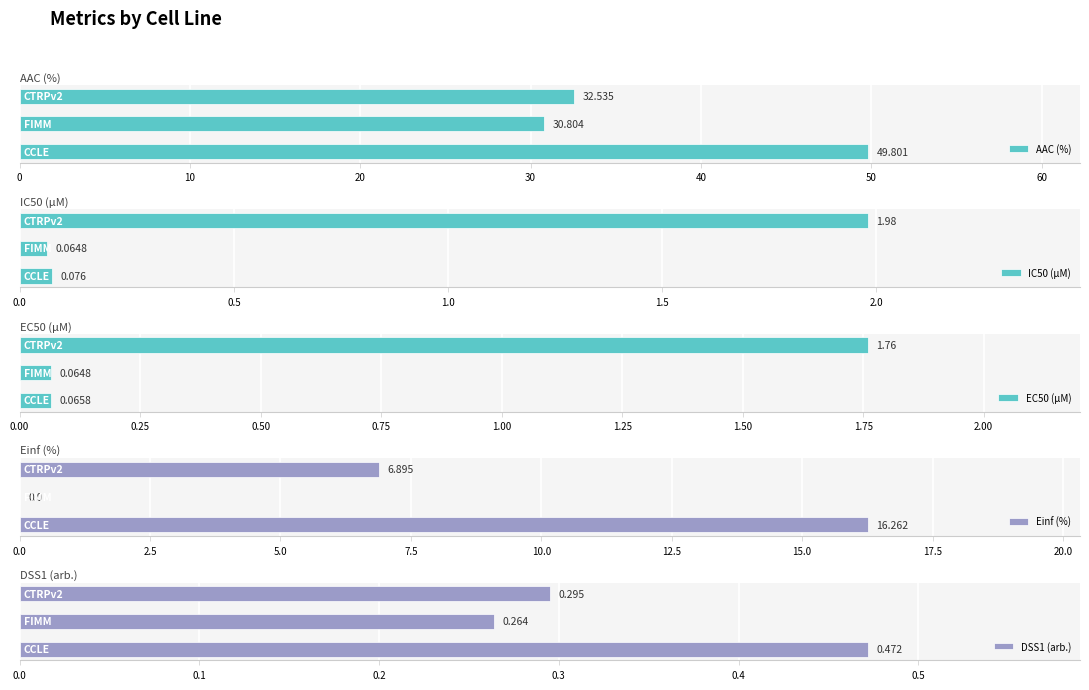

What is the difference between the maximum and minimum values in the EC50 (µM) series?

1.7